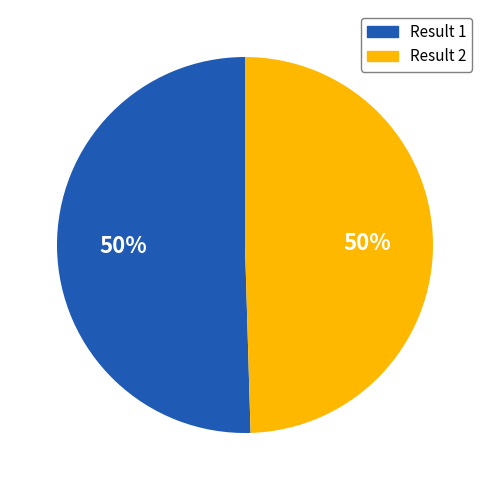

What percentage is the Result 1 slice, to the nearest percent?

50%